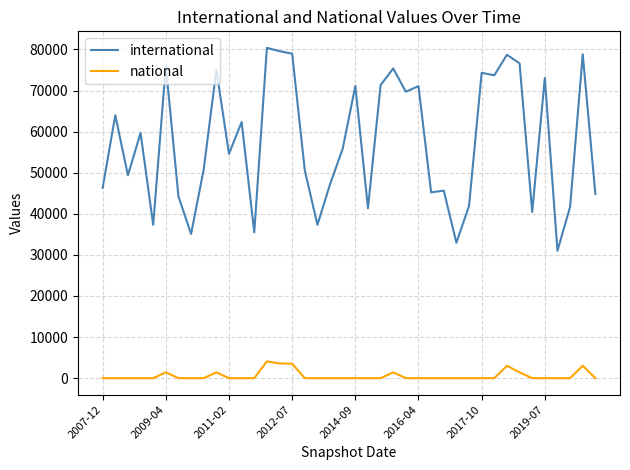

Rank the series by their maximum value, from lowest to highest.

national, international